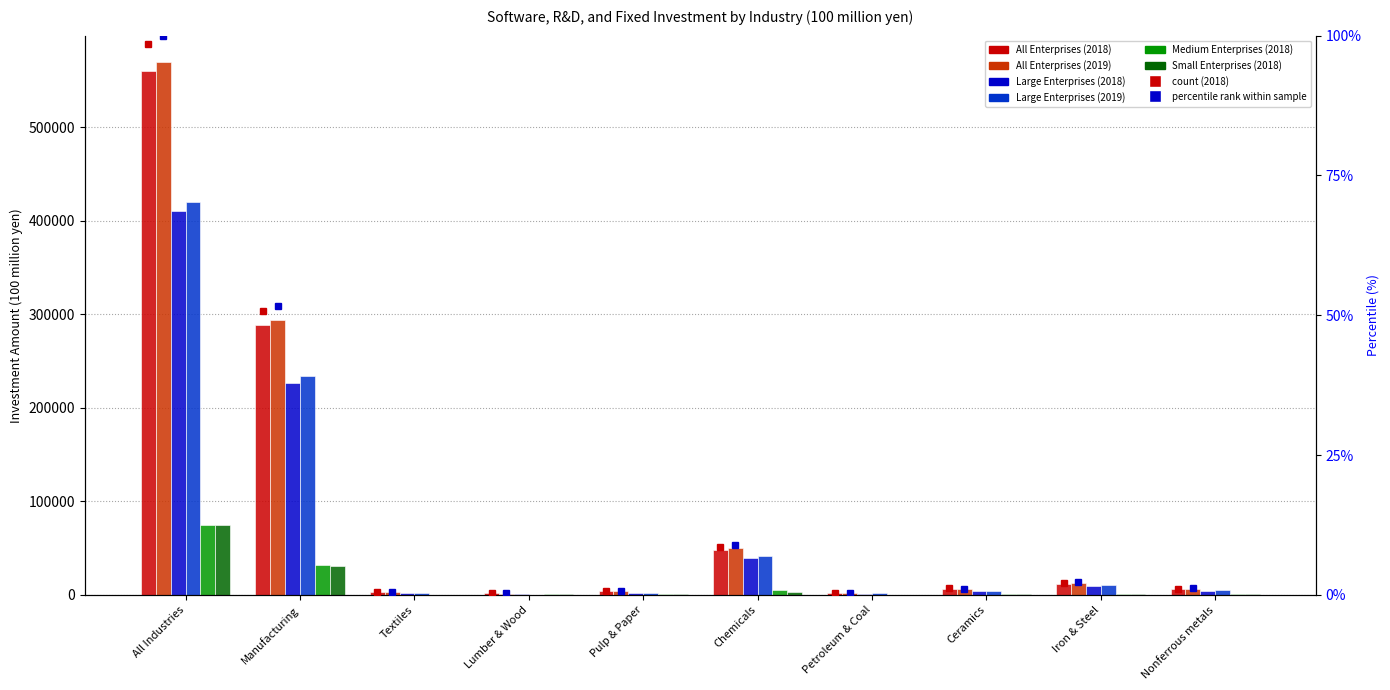

Rank the series at Iron & Steel from lowest to highest value.

Small Enterprises (2018), Medium Enterprises (2018), Large Enterprises (2018), Large Enterprises (2019), All Enterprises (2018), All Enterprises (2019)